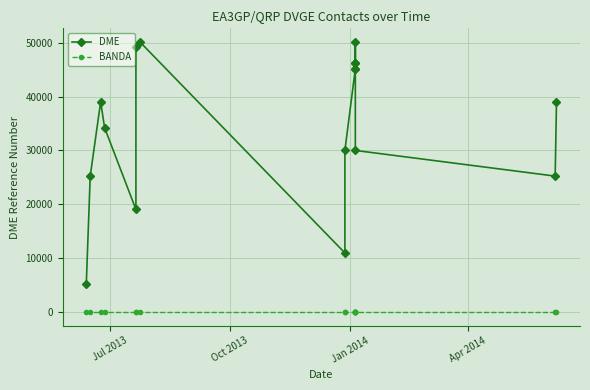

True or false: DME and BANDA intersect in this chart.

False